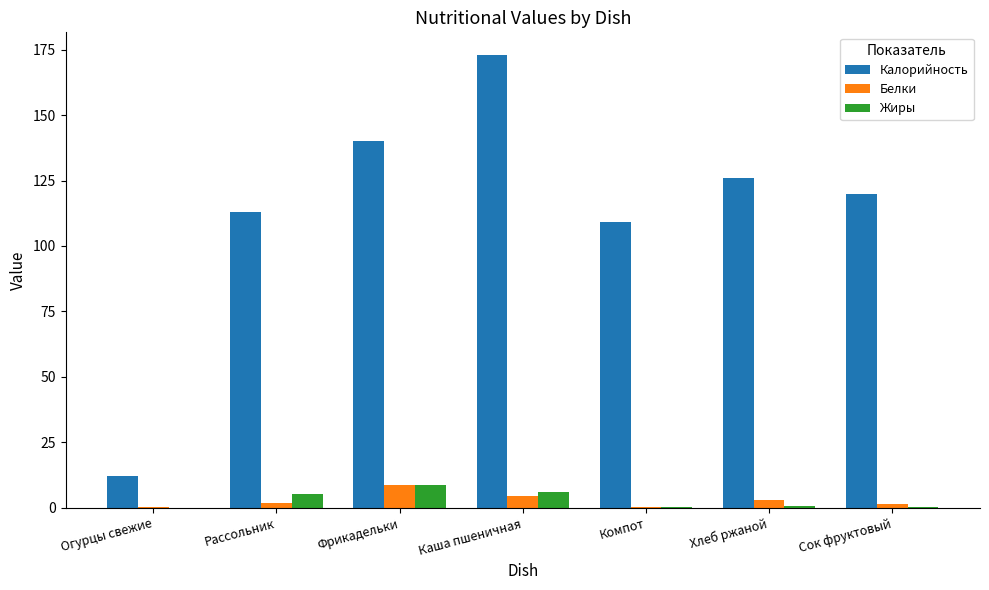

Which series has the largest total across all categories?

Калорийность